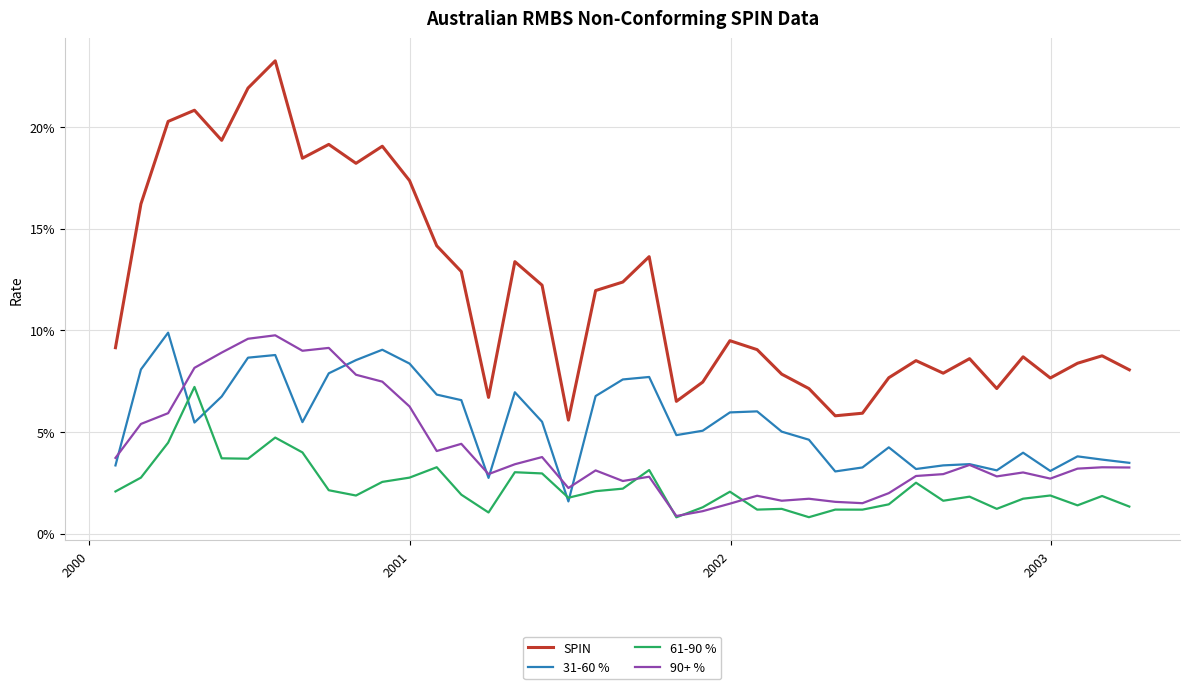

Does the chart display data point markers on the line(s)?

No